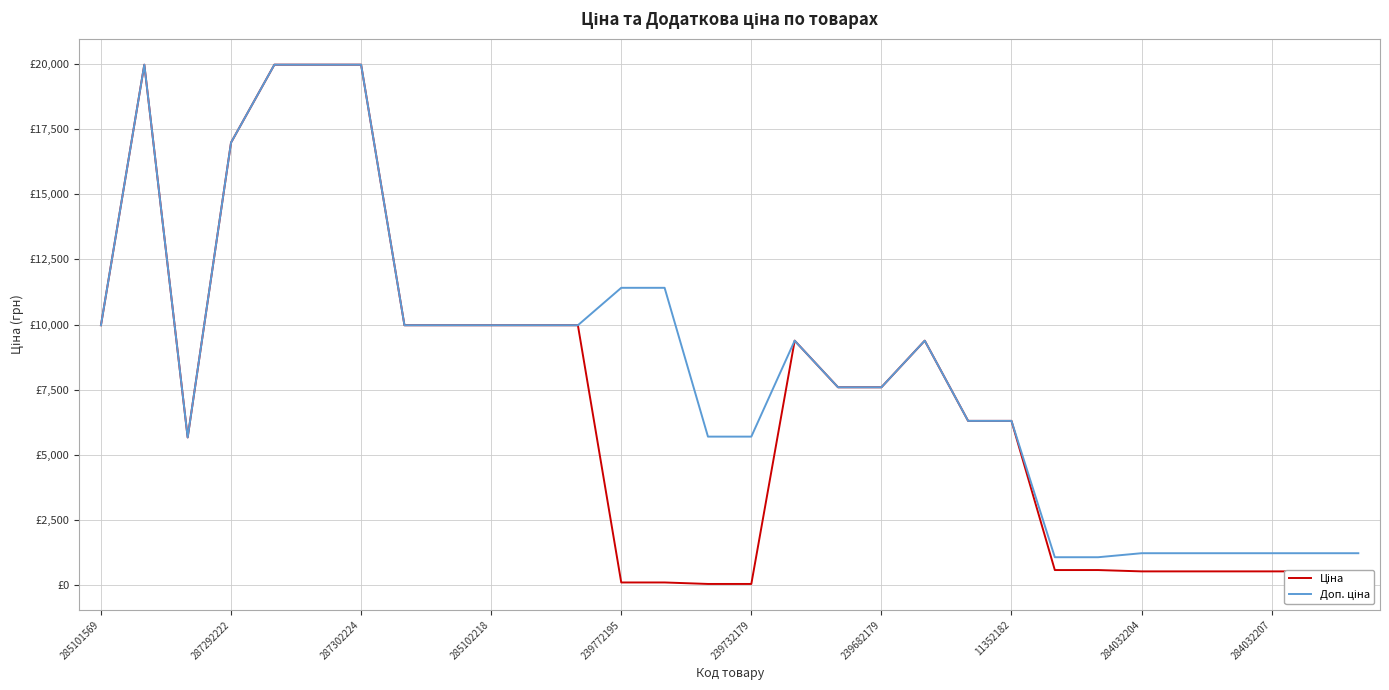

What is the minimum value for Ціна?

57.0